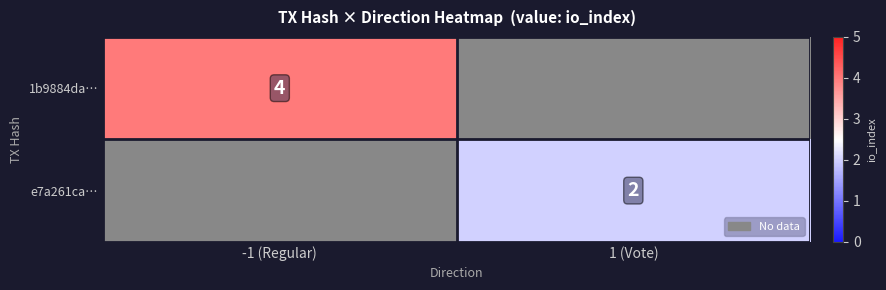

Count the number of categories in the chart.

2